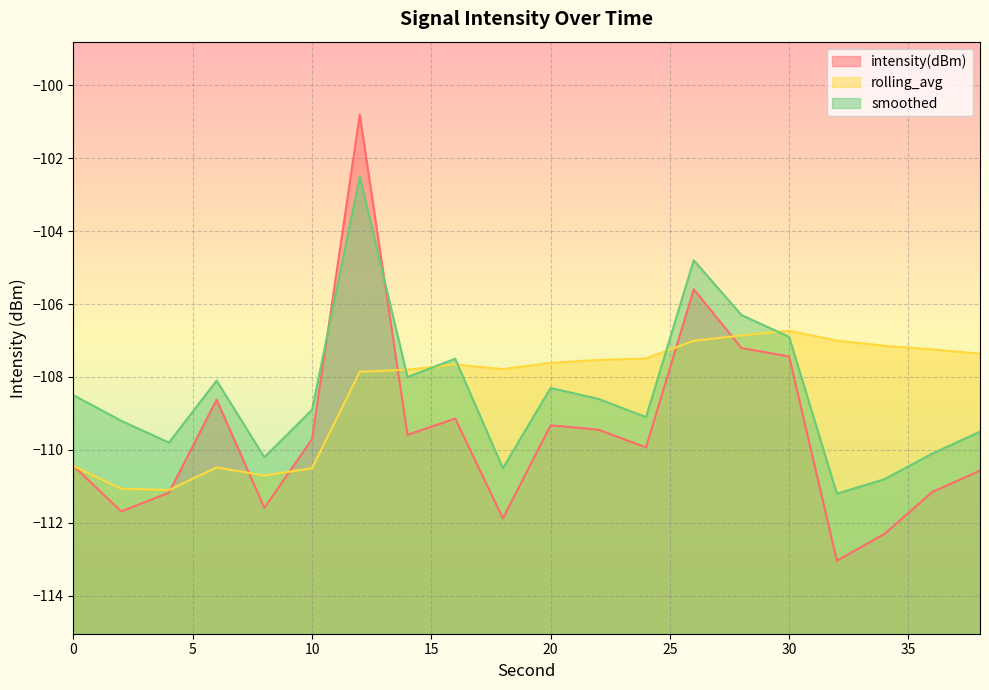

At 12, list the series in order from largest to smallest.

intensity(dBm), smoothed, rolling_avg